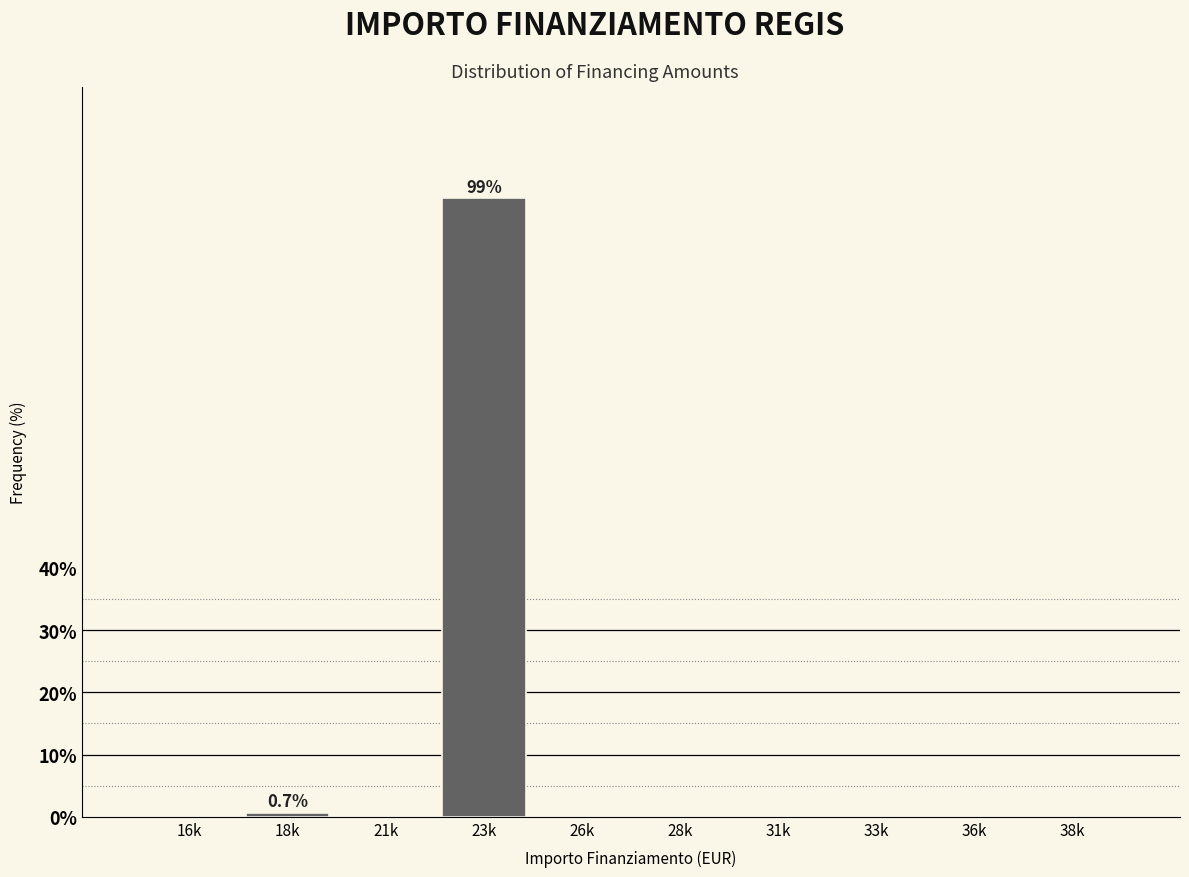

Reading left to right, extract all data points from this chart.

16k=0.0	18k=0.7	21k=0.0	23k=99.3	26k=0.0	28k=0.0	31k=0.0	33k=0.0	36k=0.0	38k=0.0